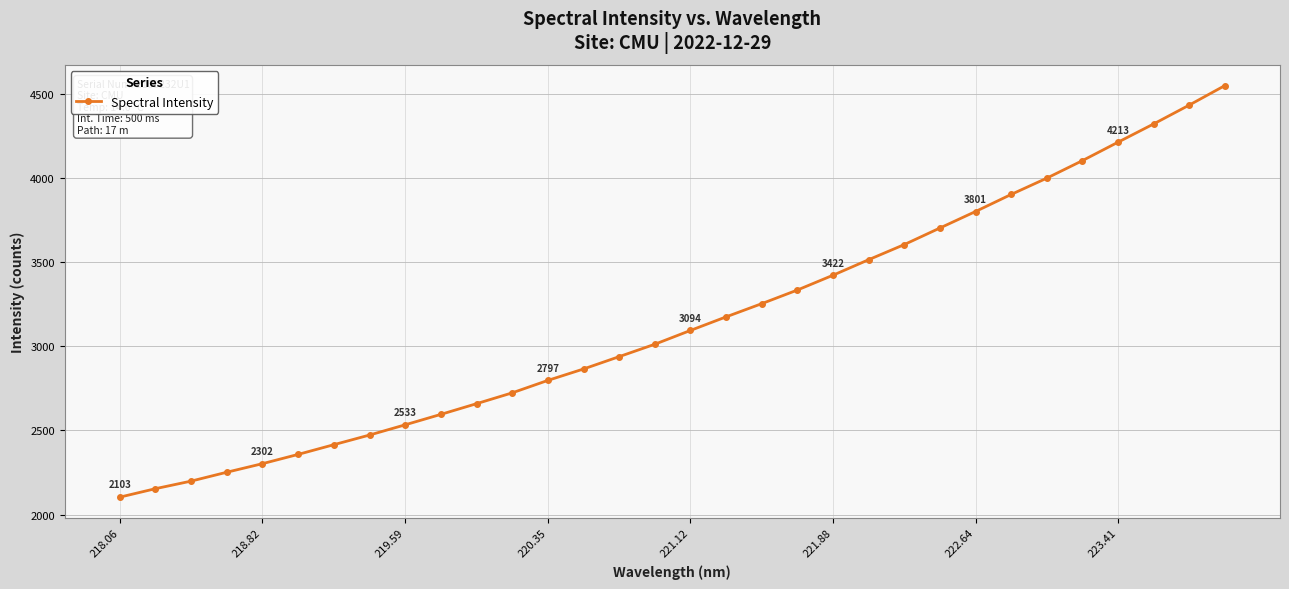

What is the minimum value shown in the chart?

2103.3